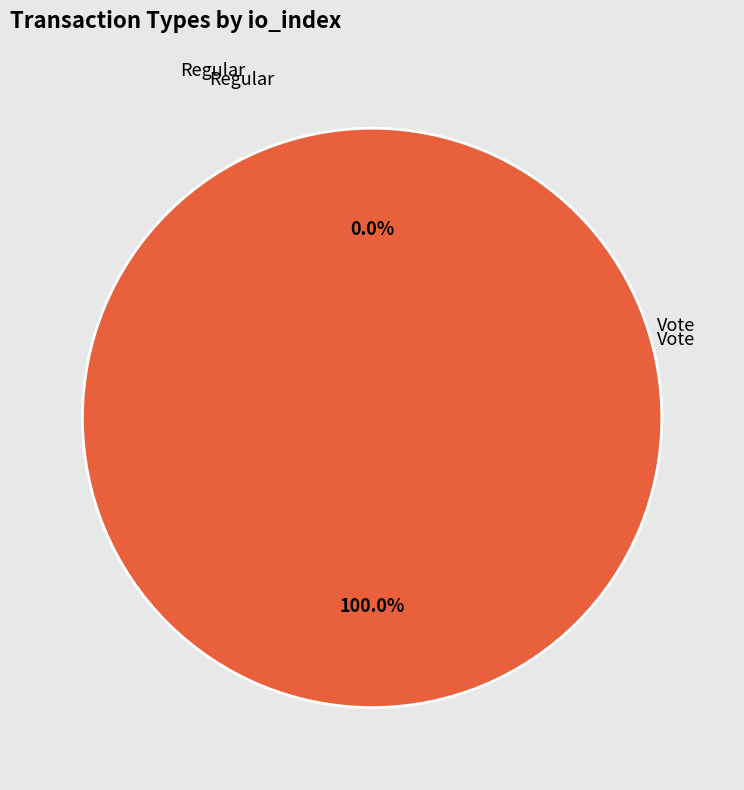

Which slice is the largest?

Vote (io_index=3)